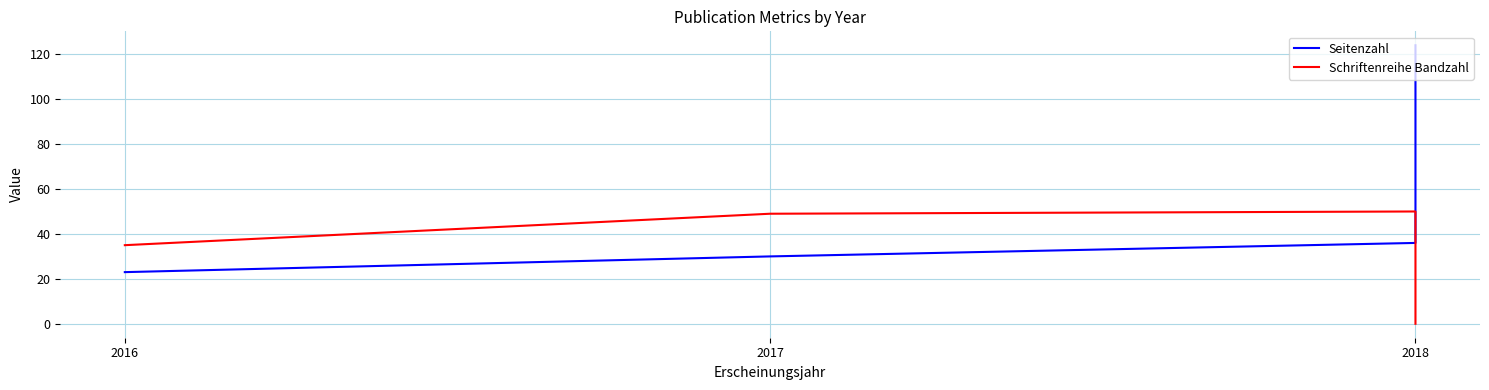

Rank the series by their average value, from highest to lowest.

Seitenzahl, Schriftenreihe Bandzahl